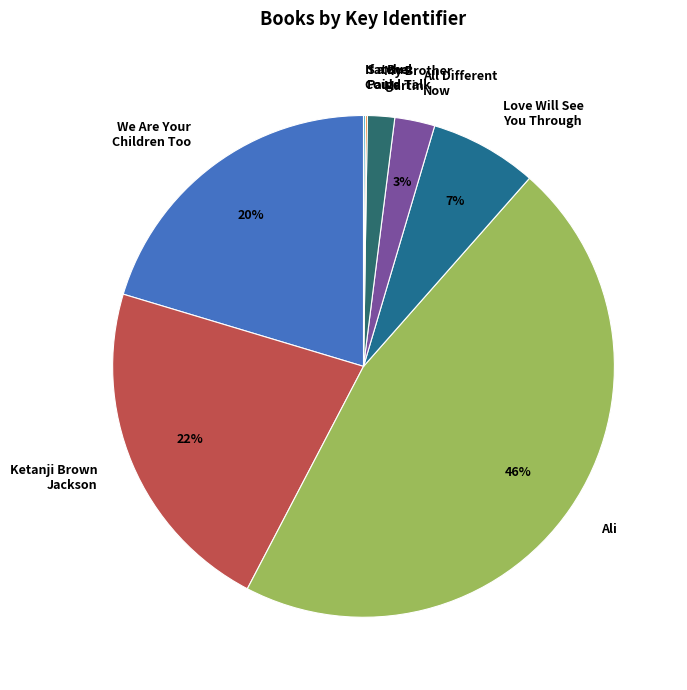

Between My Brother Martin and All Different Now, which is larger?

All Different Now